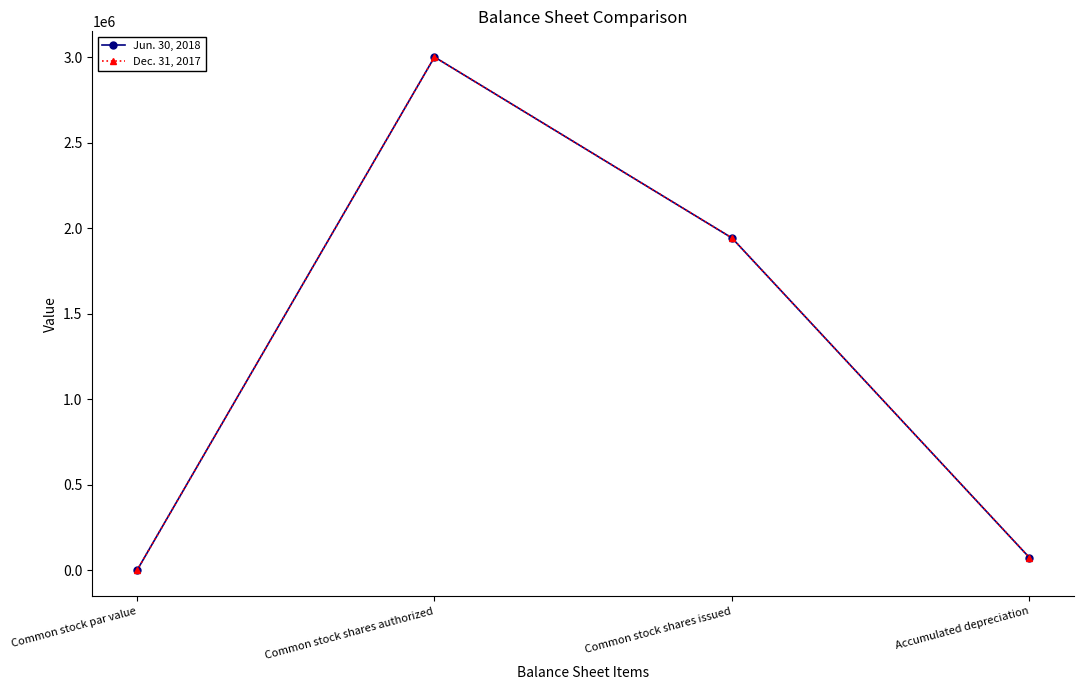

Reading left to right, extract all data points from this chart.

Jun. 30, 2018: 0	3000000	1942495	74601
Dec. 31, 2017: 0	3000000	1942495	74565